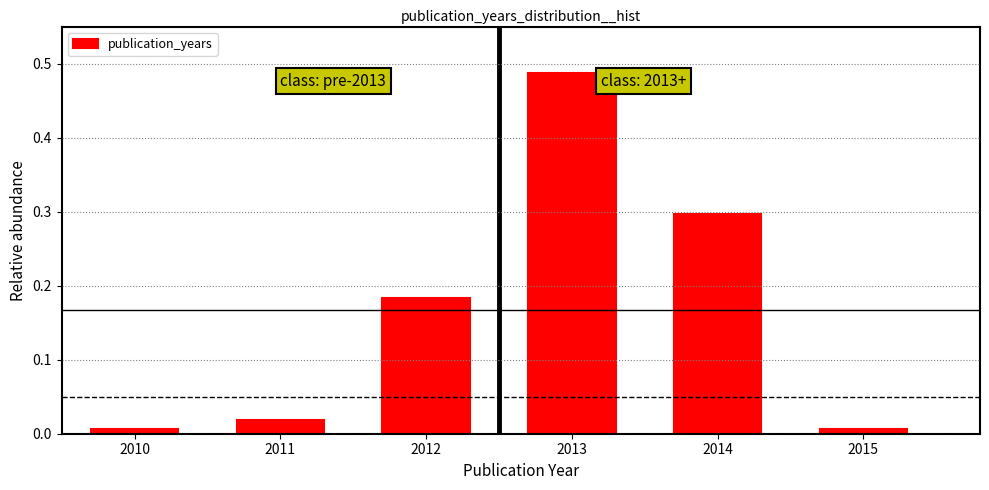

Which label corresponds to the largest value in the chart?

2013